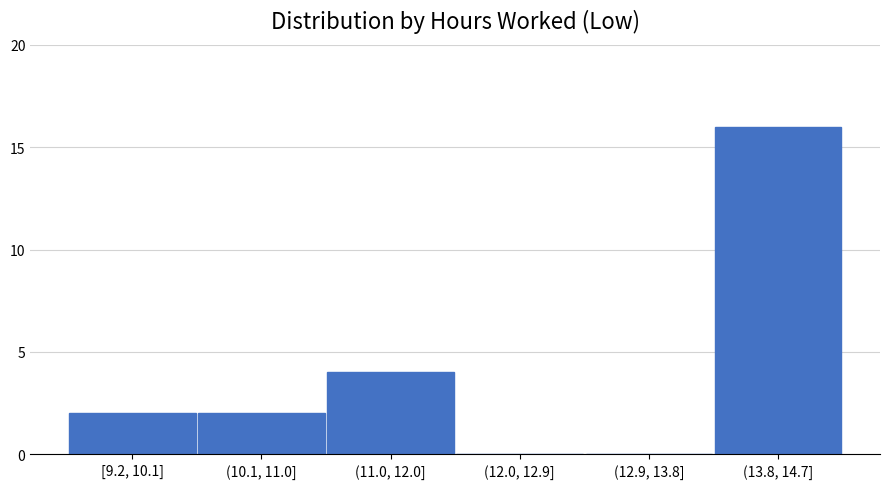

Reading left to right, transcribe all the data shown in this chart.

[9.2, 10.1]=2	(10.1, 11.0]=2	(11.0, 12.0]=4	(12.0, 12.9]=0	(12.9, 13.8]=0	(13.8, 14.7]=16